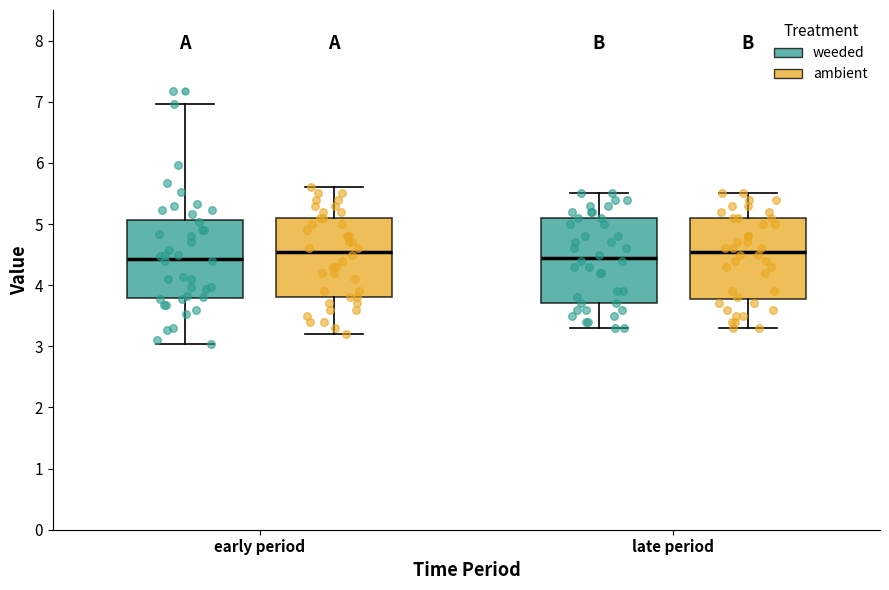

Where does the upper whisker of the box for early period (weeded) end on the y-axis? The values are not printed on the chart, so give them approximately, as read against the axis.

7.0